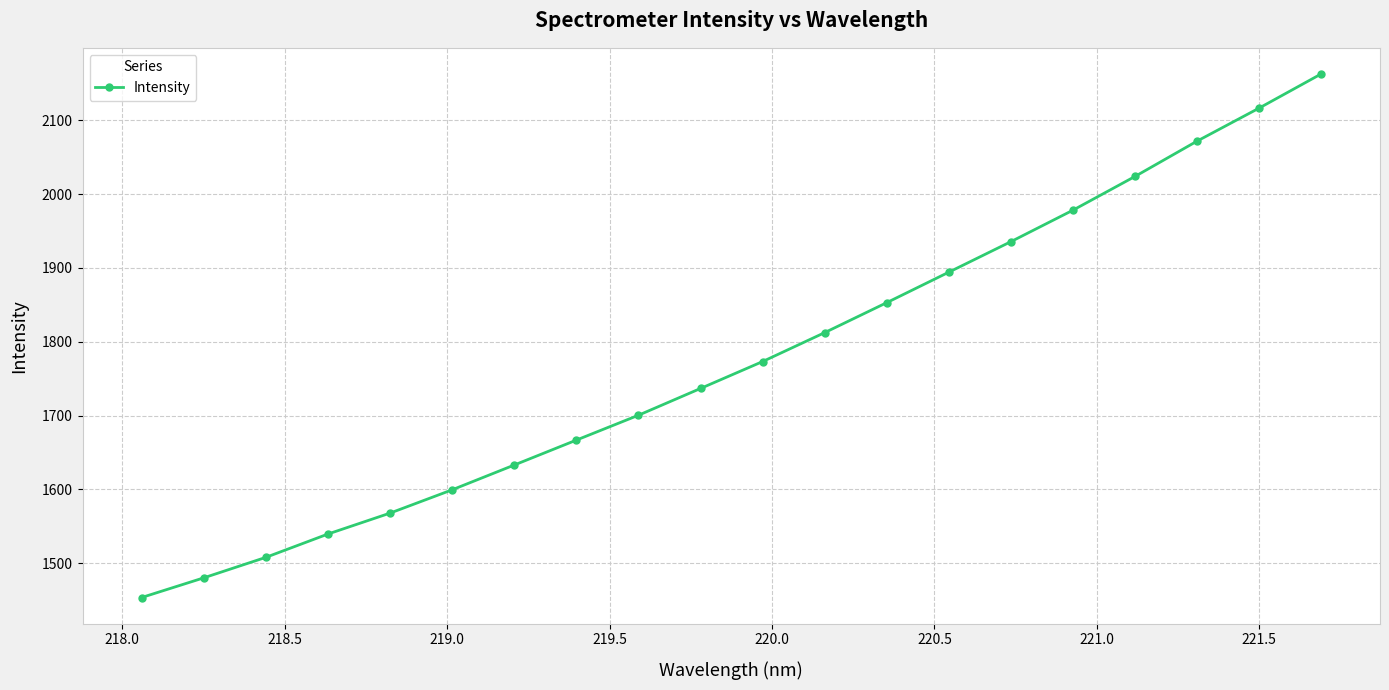

What is the minimum value shown in the chart?

1453.4